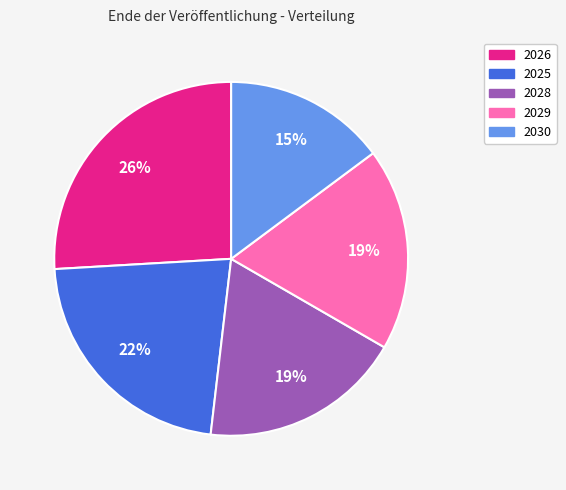

Does 2026 represent more than half of the total?

No